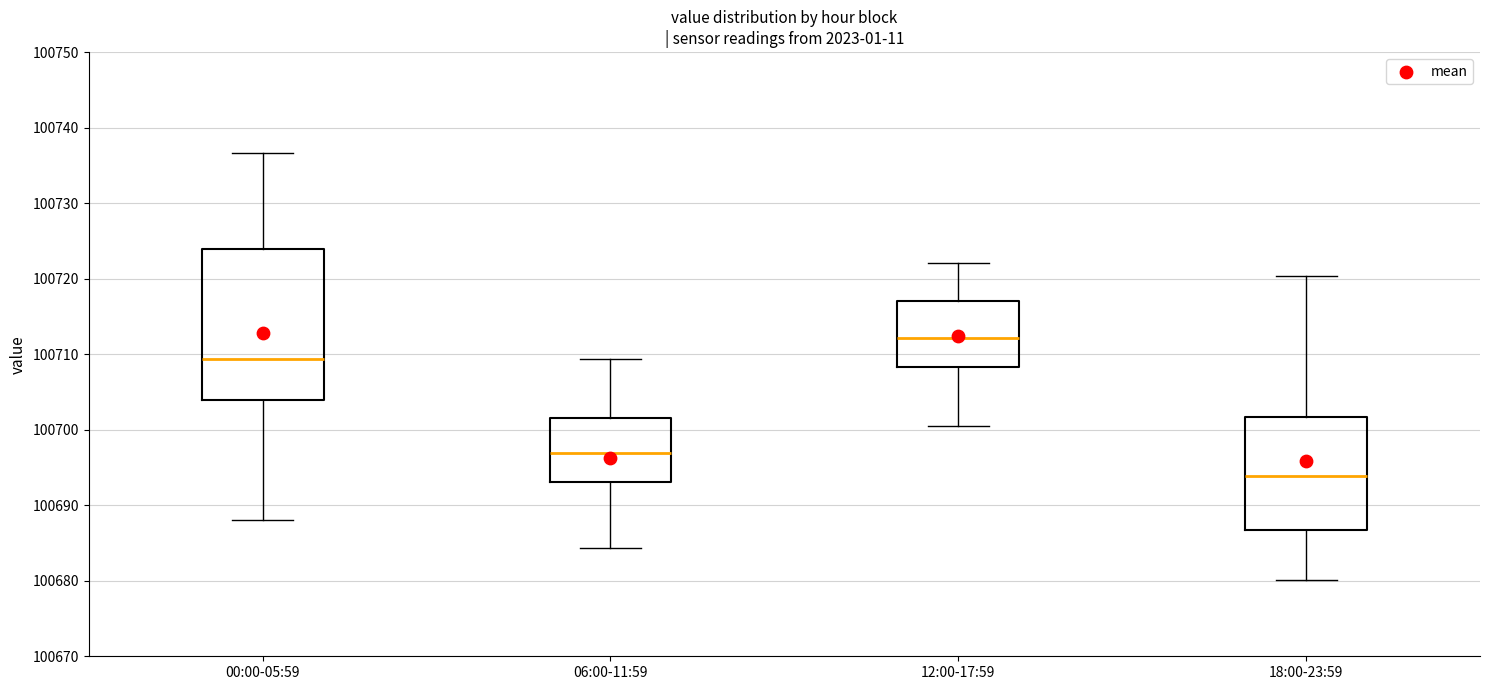

Where does the lower whisker of the box for 18:00-23:59 end on the y-axis? The values are not printed on the chart, so give them approximately, as read against the axis.

100680